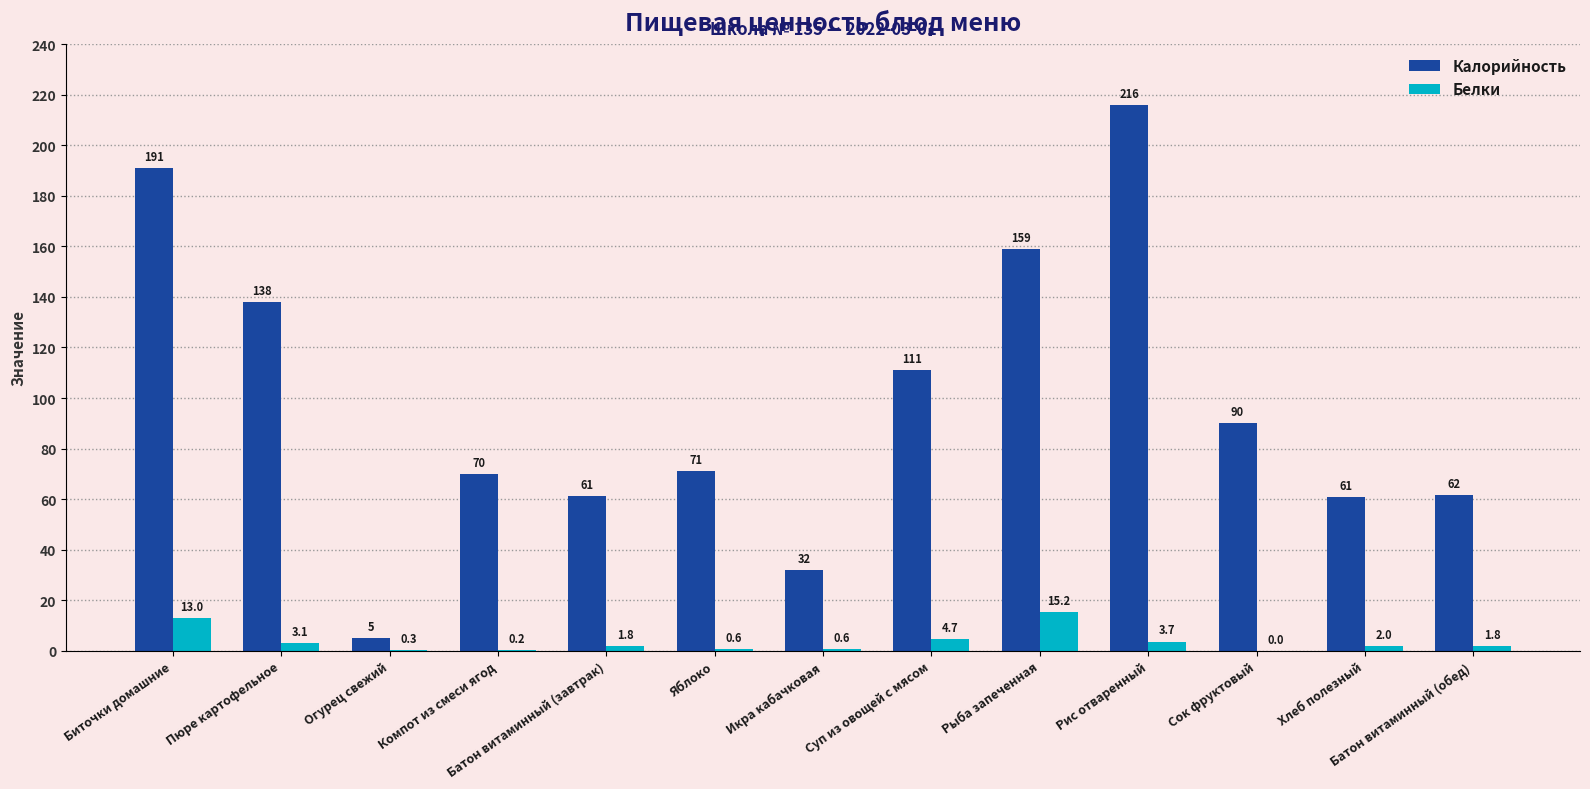

Which series changed the most between Икра кабачковая and Рис отваренный?

Калорийность